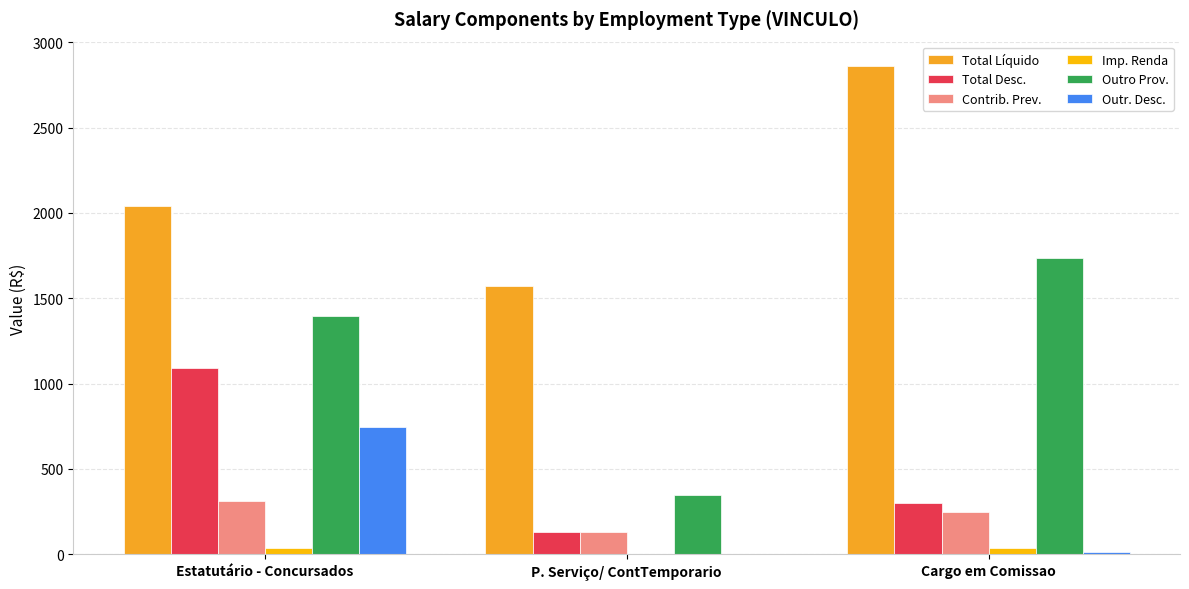

What is the spread (max minus min) of values at Cargo em Comissao?

2846.6